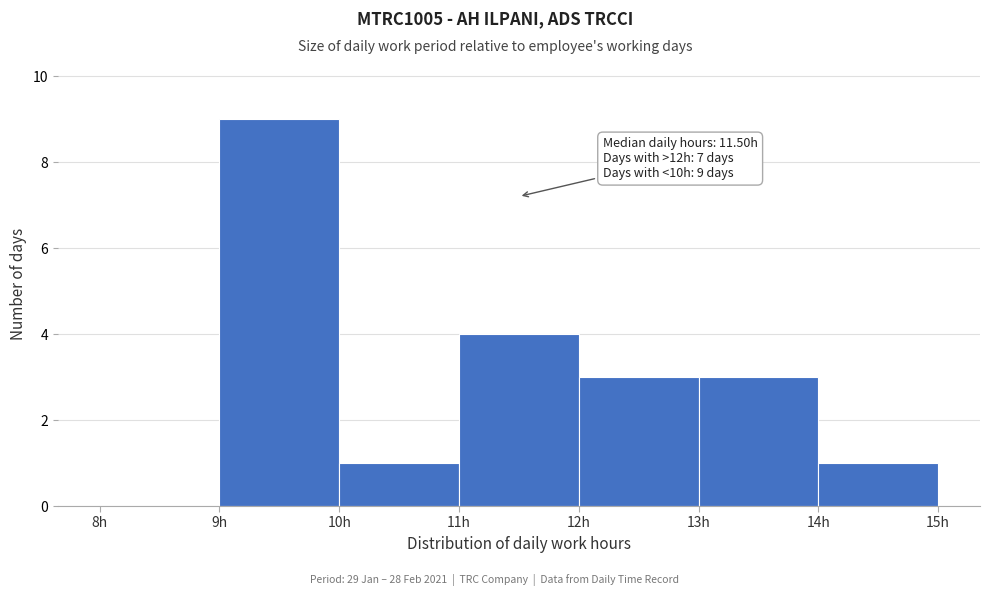

Over which range of the x-axis is the bar tallest?

9 to 10